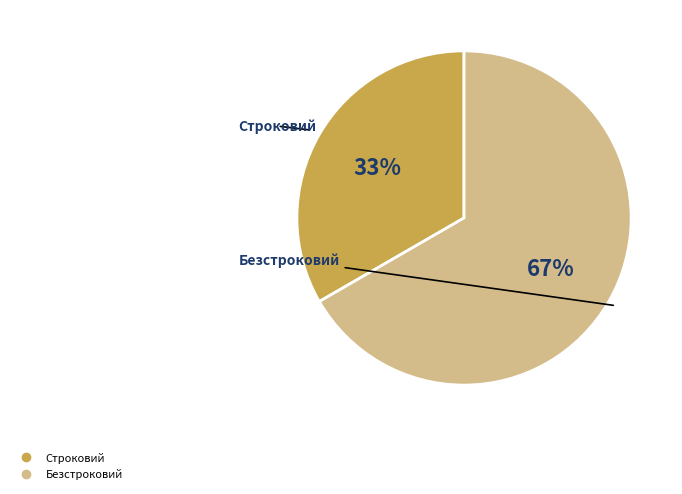

Which has a higher value, Безстроковий or Строковий?

Безстроковий